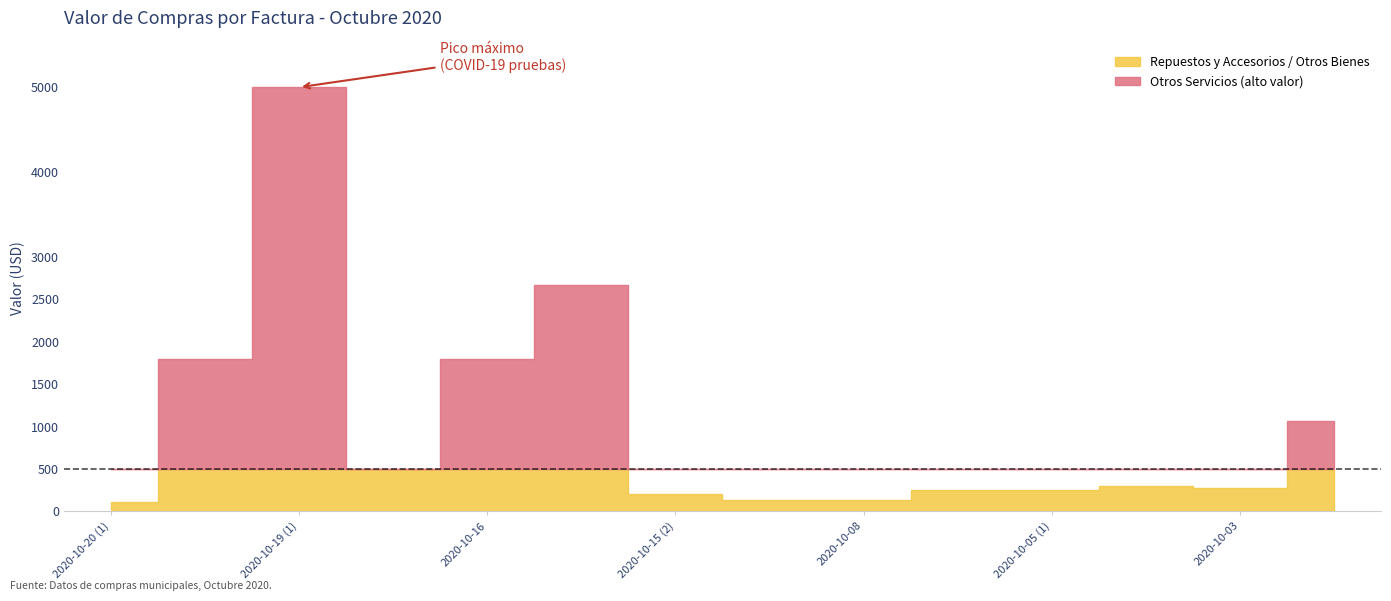

Rank the categories by value from highest to lowest.

2020-10-19 (1), 2020-10-15 (1), 2020-10-20 (2), 2020-10-16, 2020-10-01, 2020-10-19 (2), 2020-10-05 (2), 2020-10-03, 2020-10-06, 2020-10-05 (1), 2020-10-15 (2), 2020-10-15 (3), 2020-10-08, 2020-10-20 (1)